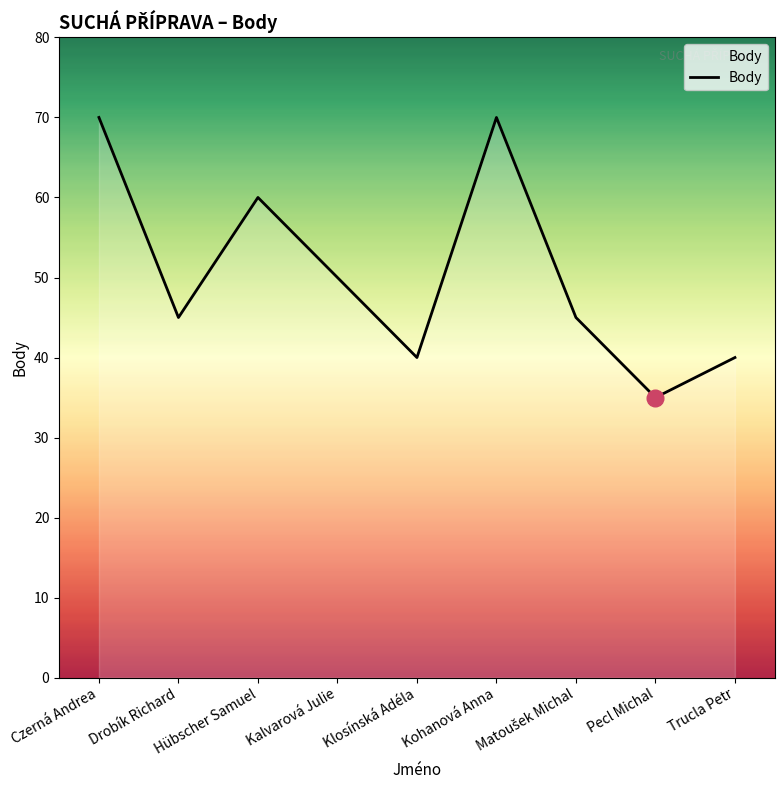

What position from the left is Drobík Richard?

2